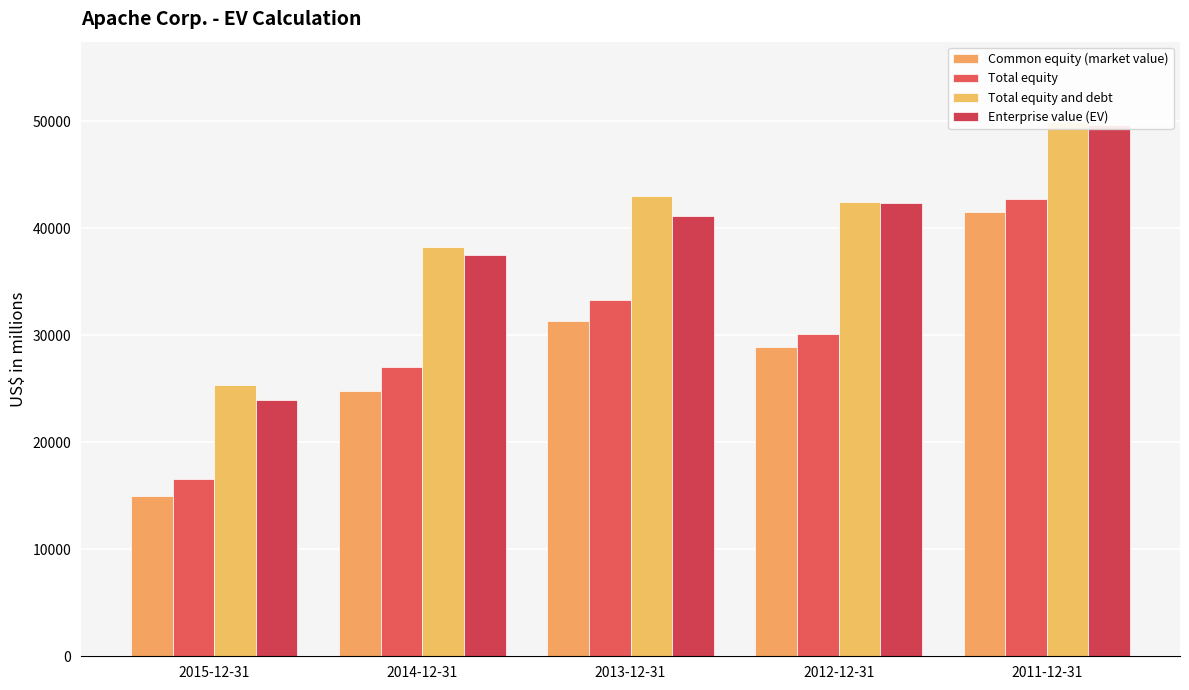

True or false: Total equity has a value of 27010 at 2014-12-31.

True